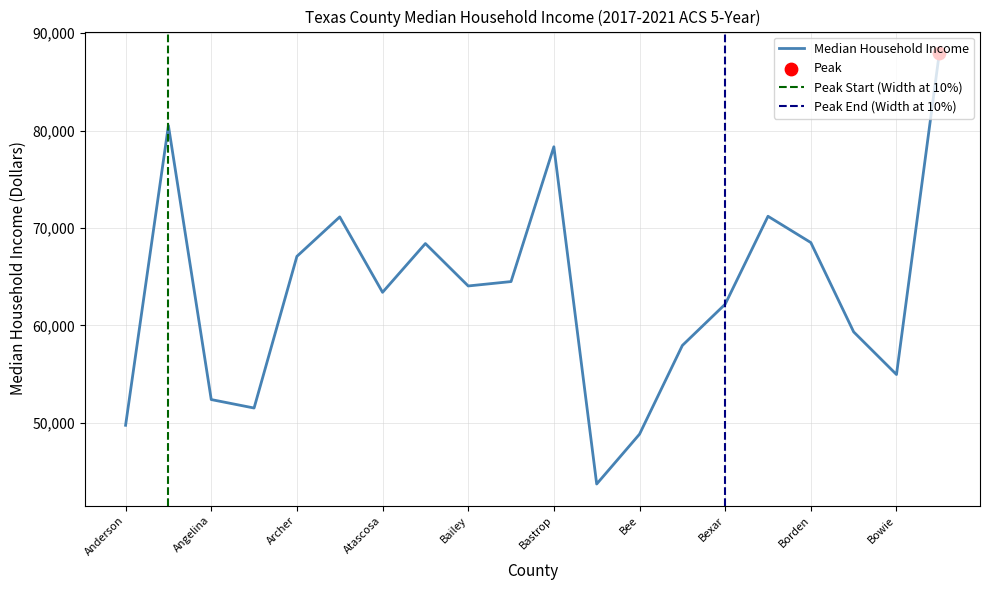

What is the change in value from Angelina to Archer?

+14706